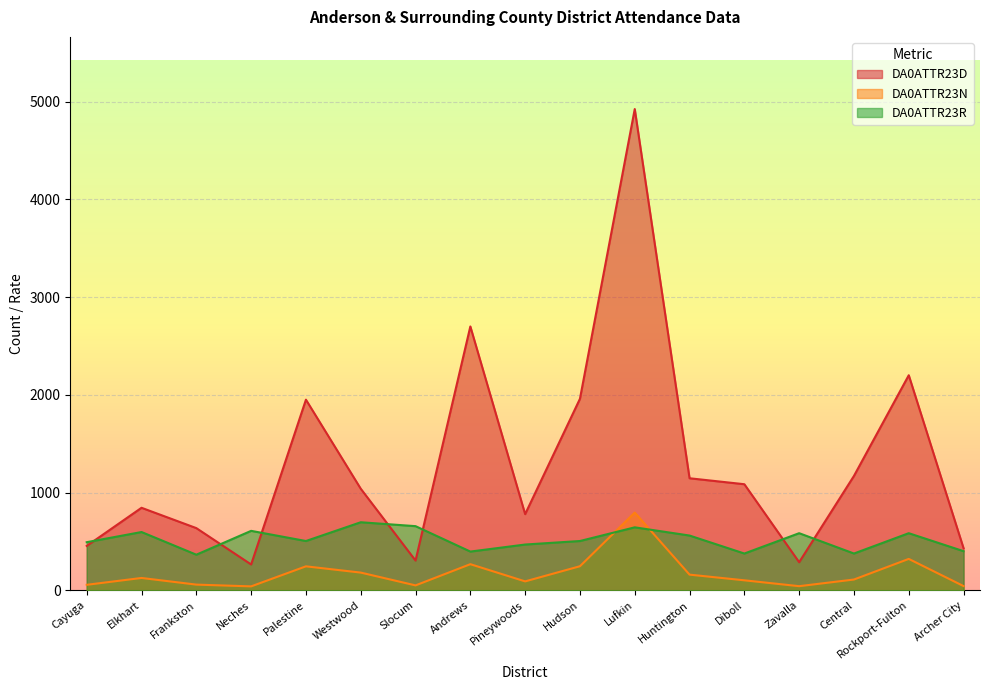

How many distinct data groups are displayed?

3